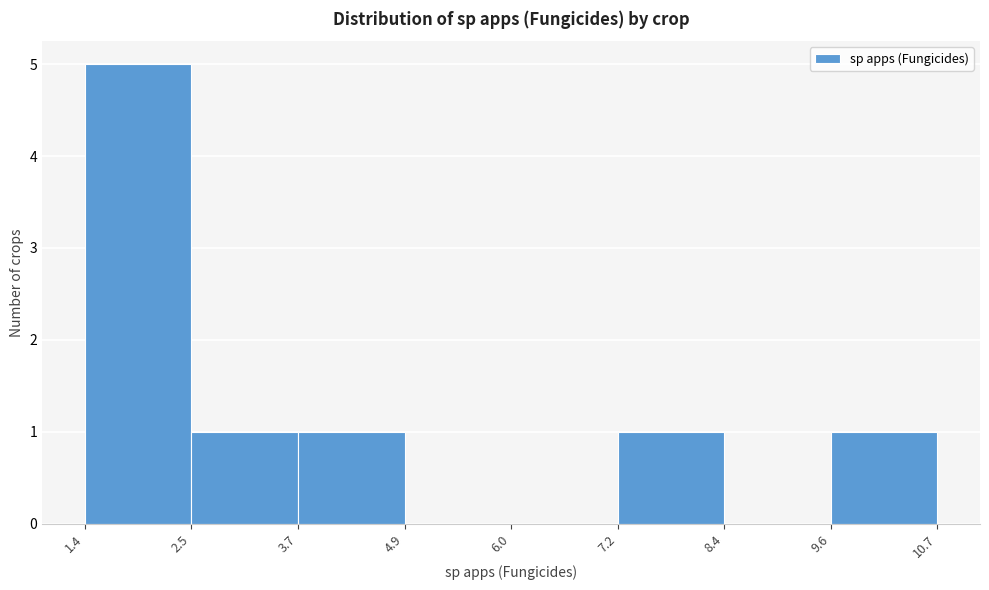

Reading left to right, transcribe this chart: for each bar, give the range it covers on the x-axis and its height. The values are not printed on the chart, so give them approximately, as read against the axis.

1.4 to 2.5: 5
2.5 to 3.7: 1
3.7 to 4.9: 1
4.9 to 6.0: 0
6.0 to 7.2: 0
7.2 to 8.4: 1
8.4 to 9.6: 0
9.6 to 10.7: 1